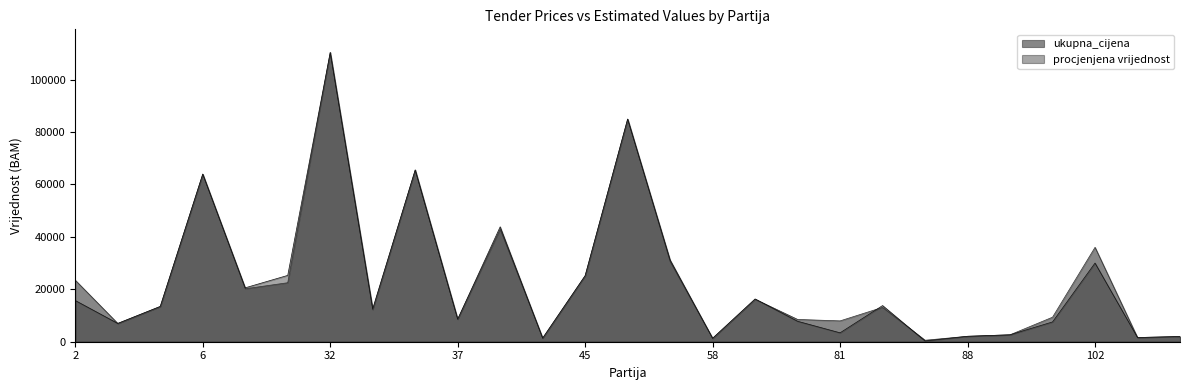

Reading left to right, transcribe all the data shown in this chart.

ukupna_cijena: 2=23450.0	3=6971.4	5=13440.0	6=63920.0	14=20200.0	21=22500.0	32=110308.0	33=12210.0	34=65500.0	37=8600.0	42=42925.0	44=1376.0	45=25190.0	51=84900.0	57=30600.0	58=1300.0	74=16198.0	76=8500.0	81=7950.0	85=13100.0	86=570.0	88=2070.0	89=2640.0	93=9360.0	102=36000.0	105=1595.0	117=1989.0
procjenjena vrijednost: 2=15717.0	3=6971.6	5=13452.0	6=63924.0	14=20560.0	21=25300.0	32=110308.9	33=12600.0	34=65500.0	37=8600.0	42=43826.5	44=1376.0	45=25190.0	51=84906.0	57=31200.0	58=1310.0	74=16320.8	76=7802.0	81=3400.0	85=13790.0	86=276.0	88=2071.8	89=2641.6	93=7548.0	102=30000.0	105=1598.3	117=1995.3